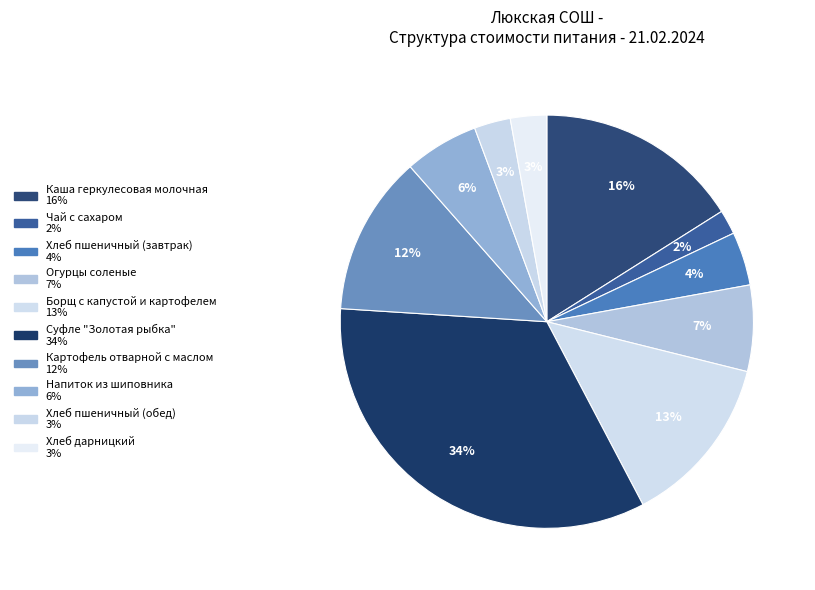

Count the number of slices in the pie.

10